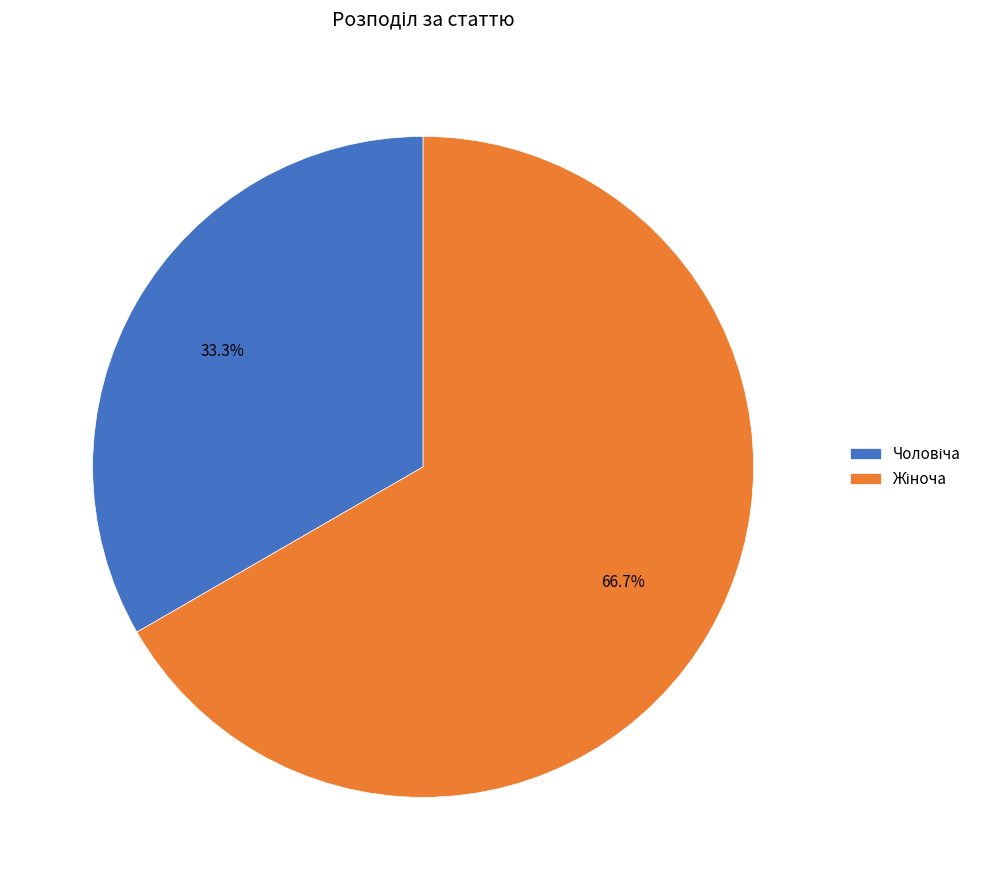

Does any single category account for the majority?

Yes